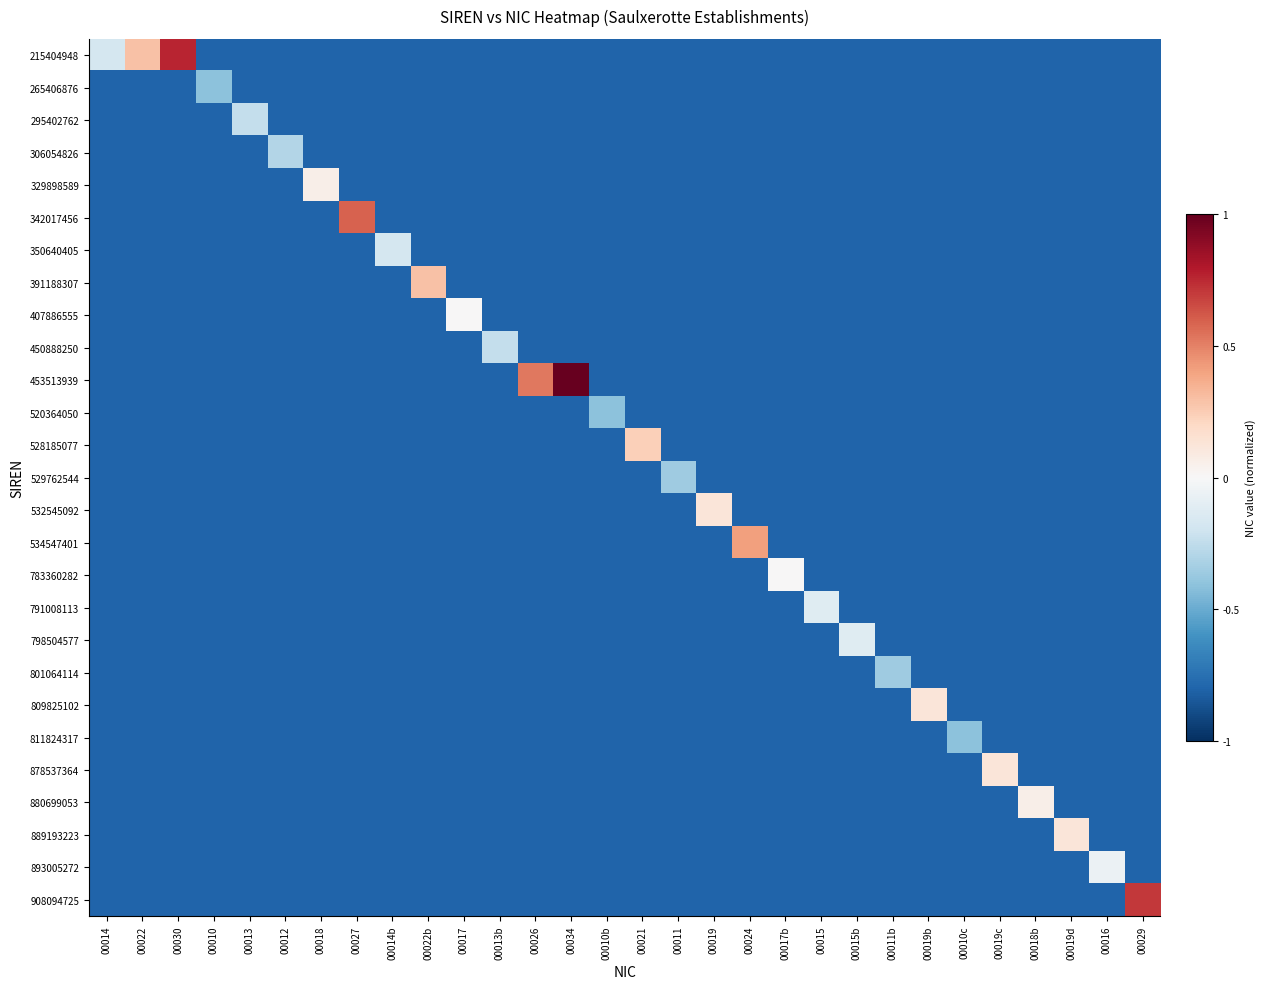

True or false: 391188307 has a value of -0.2 at 00021.

False